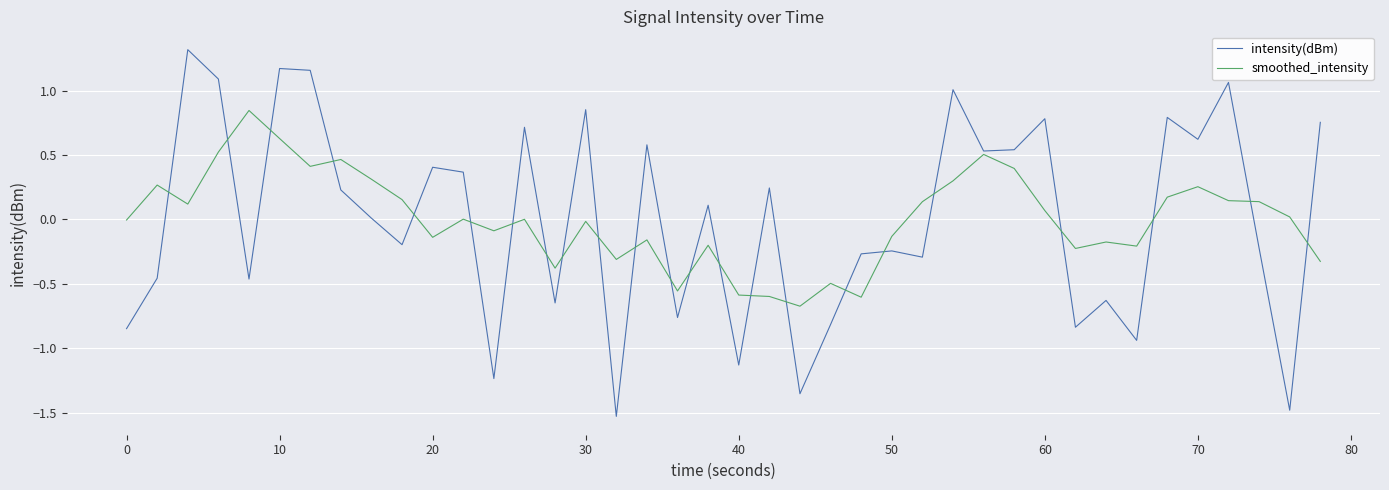

What is the difference between the second highest and minimum values in the intensity(dBm) series?

2.7